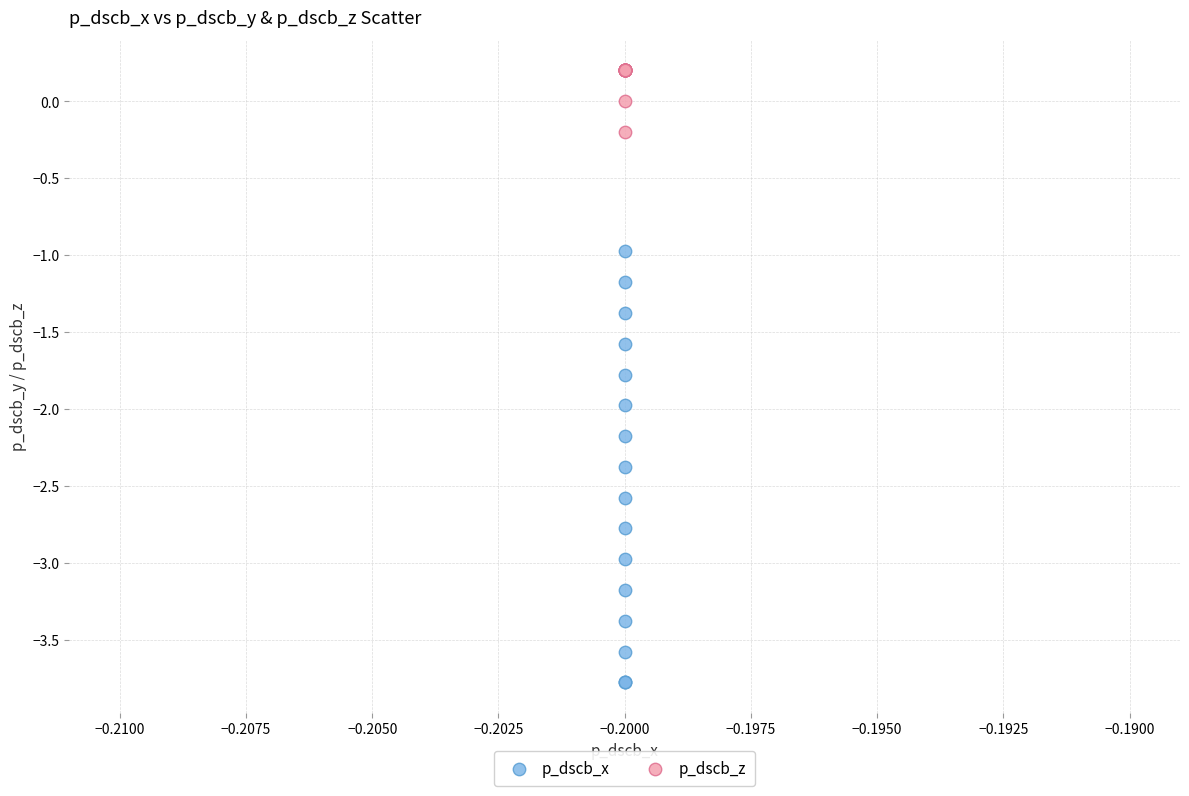

Which series contains the lowest Y value?

p_dscb_x